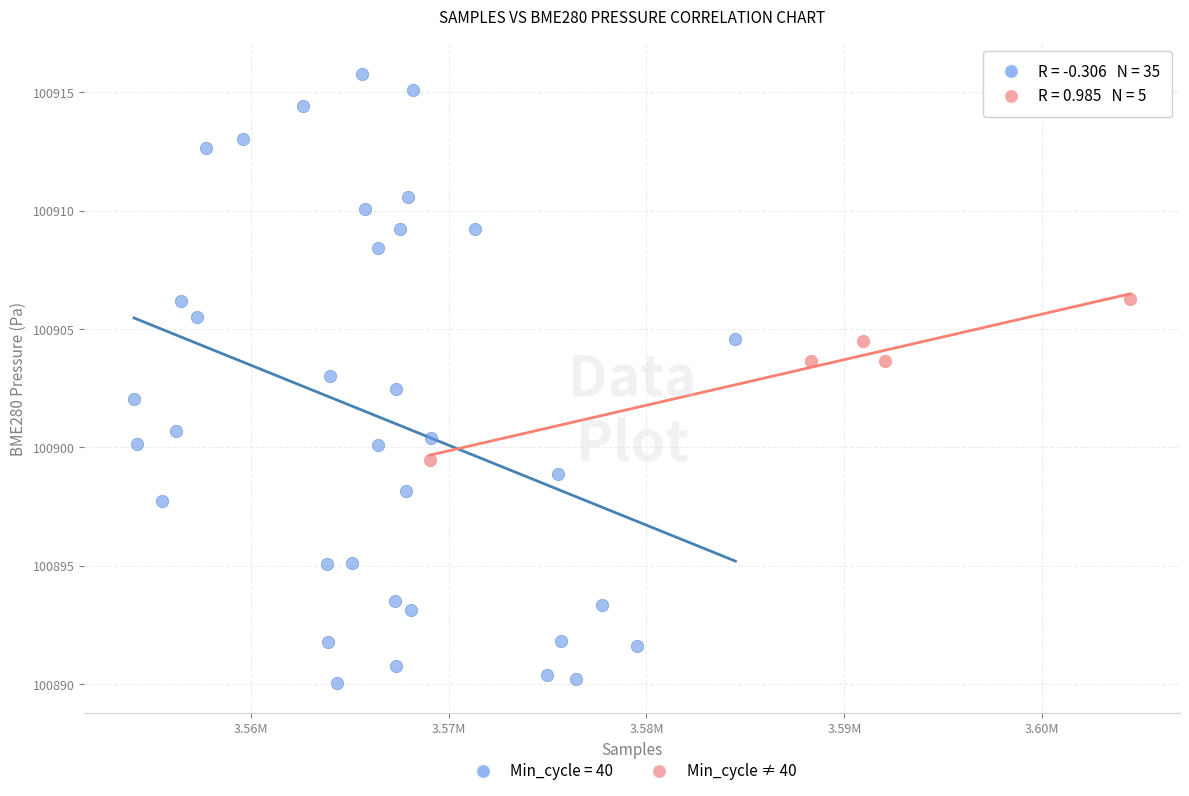

Which series contains the lowest Y value?

Min_cycle = 40